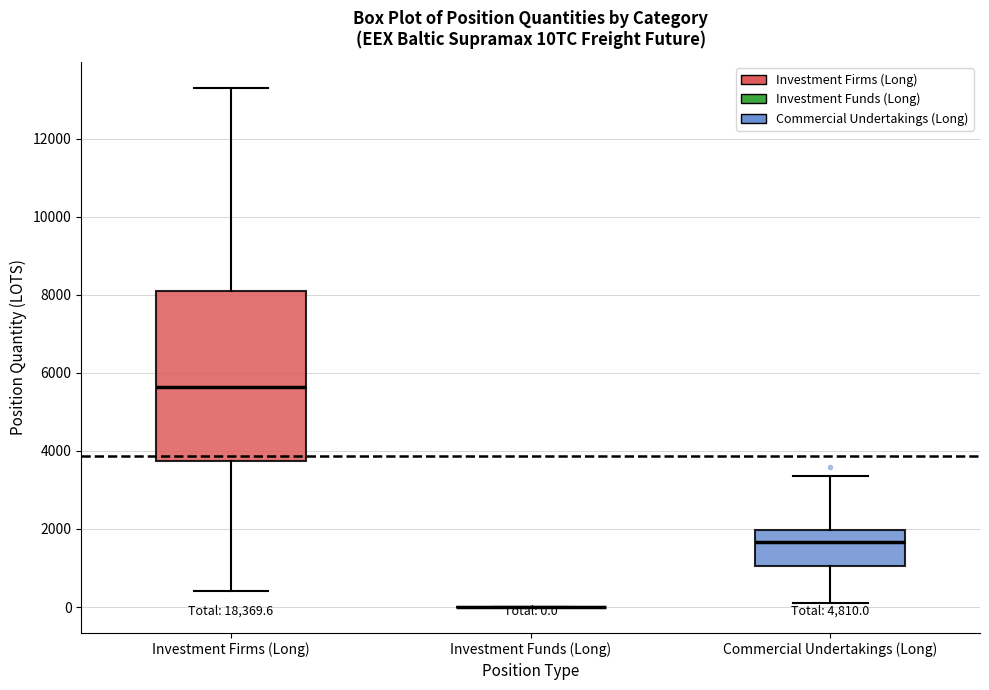

Comparing the boxes themselves (not the whiskers), which one is the tallest?

Investment Firms (Long)